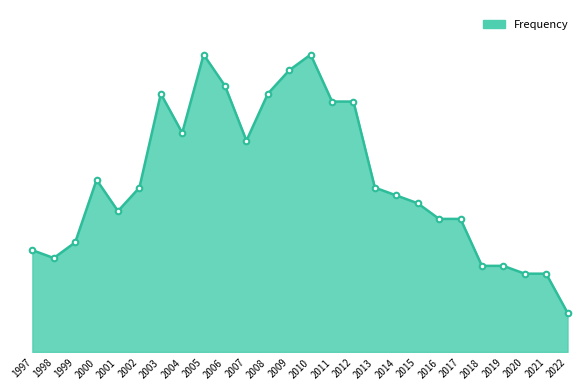

How many interior local peaks (higher than both neighbors) does the data have?

4